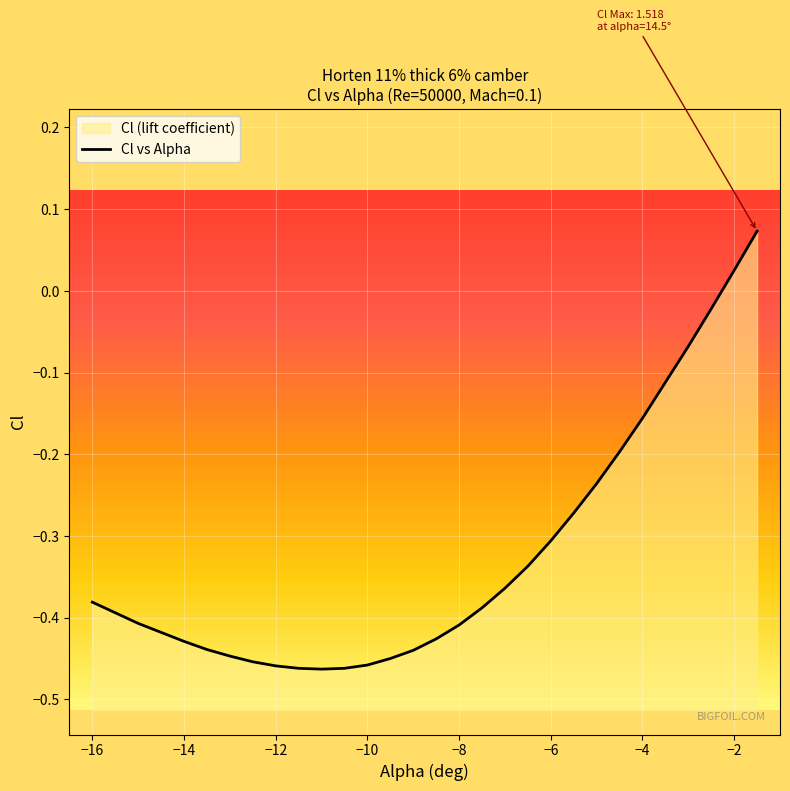

What is the difference between the maximum and minimum values?

0.5